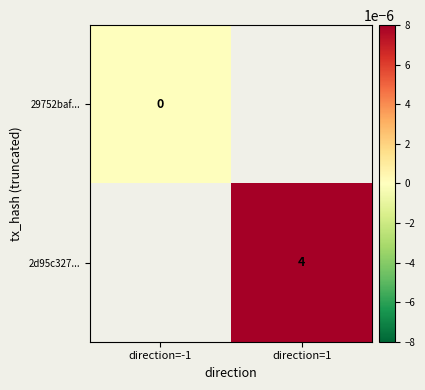

Is the value of 29752baf... at direction=-1 greater than the value of 2d95c327... at direction=1?

No